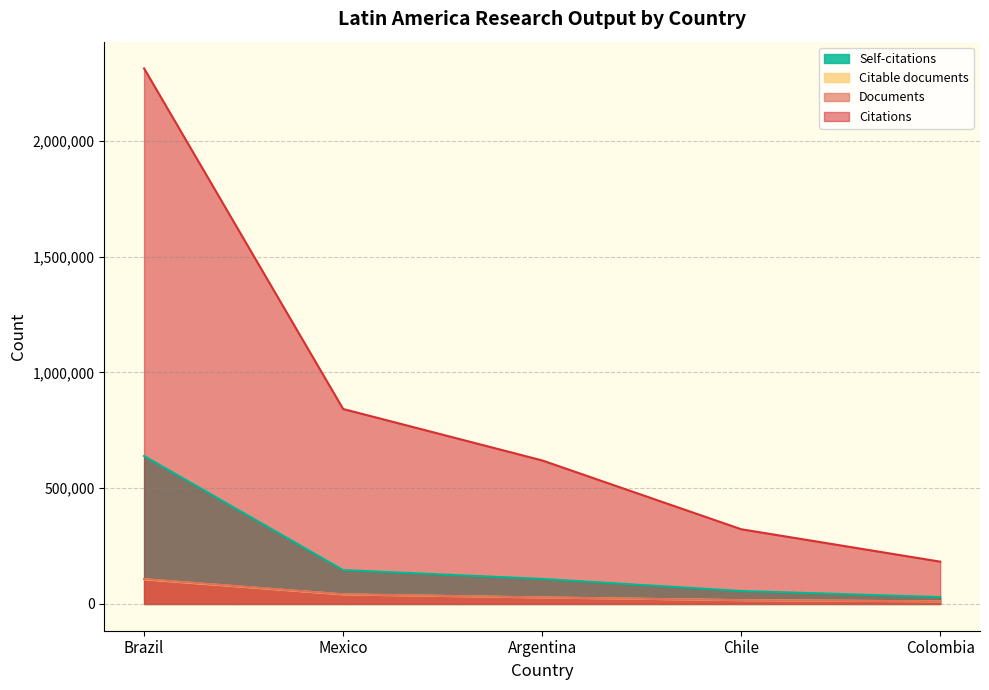

The Citable documents series shows 24080 at Chile. True or false?

False